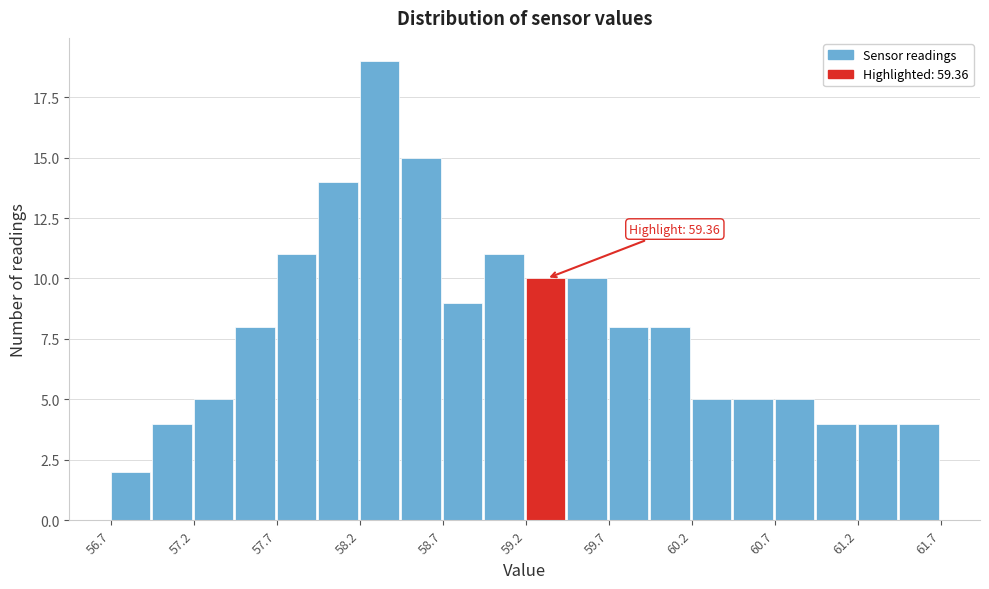

Over which range of the x-axis is the bar tallest?

58.20 to 58.45